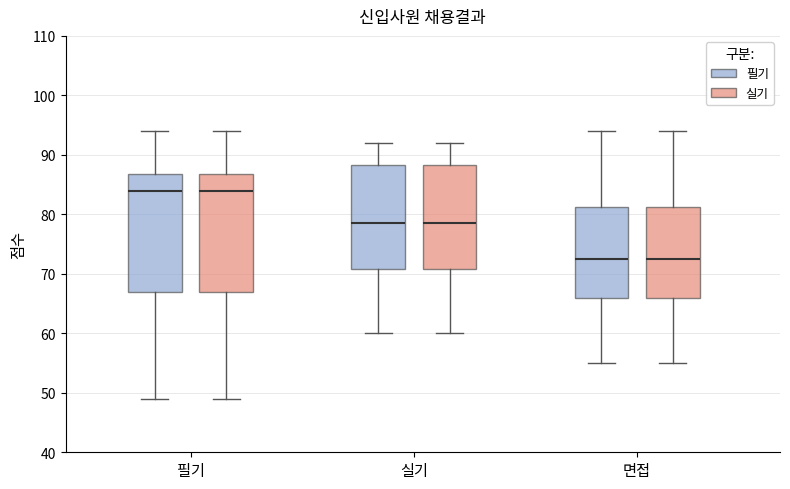

Reading left to right, transcribe this box plot: for each box, give where its median line is, the range the box spans, and where its two whiskers end, as read against the y-axis. The values are not printed on the chart, so give them approximately, as read against the axis.

필기 (필기): median 84, box 67 to 87, whiskers 49 to 94
필기 (실기): median 84, box 67 to 87, whiskers 49 to 94
실기 (필기): median 79, box 71 to 88, whiskers 60 to 92
실기 (실기): median 79, box 71 to 88, whiskers 60 to 92
면접 (필기): median 73, box 66 to 81, whiskers 55 to 94
면접 (실기): median 73, box 66 to 81, whiskers 55 to 94